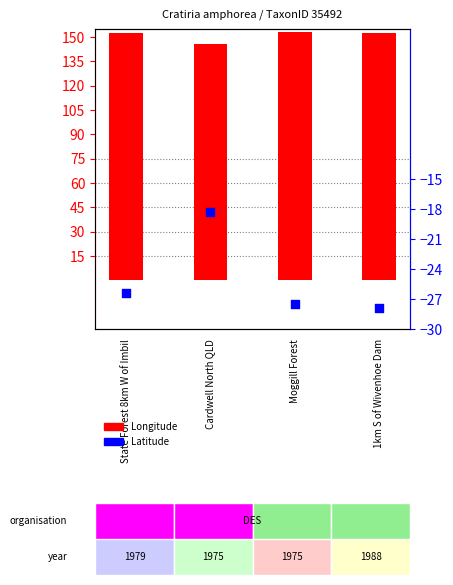

At which category is the sum across all series the highest?

Cardwell North QLD